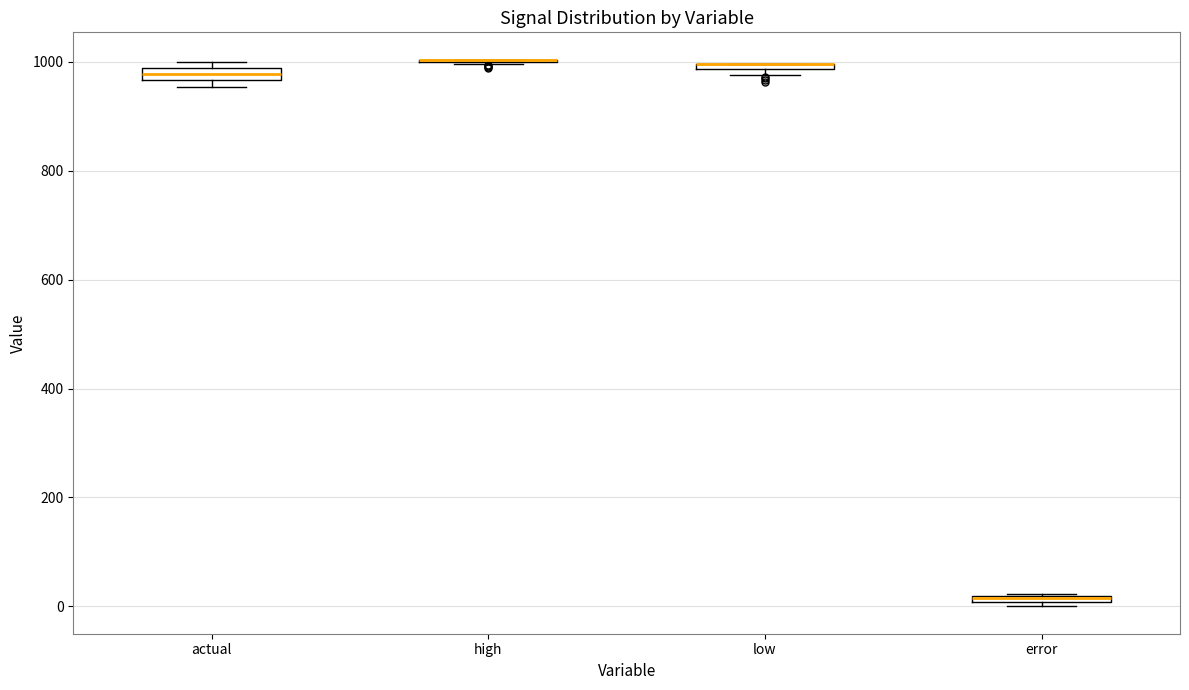

Where is the lower edge of the box for error on the y-axis? The values are not printed on the chart, so give them approximately, as read against the axis.

0